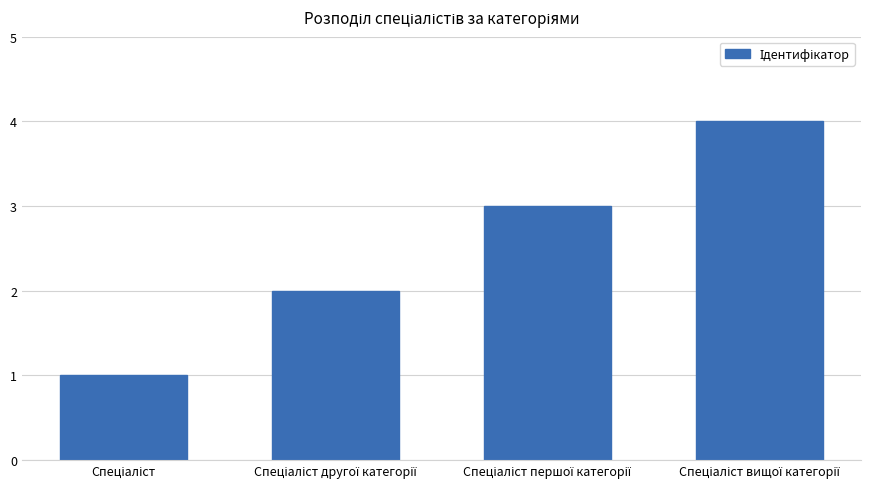

How many categories are shown in the chart?

4